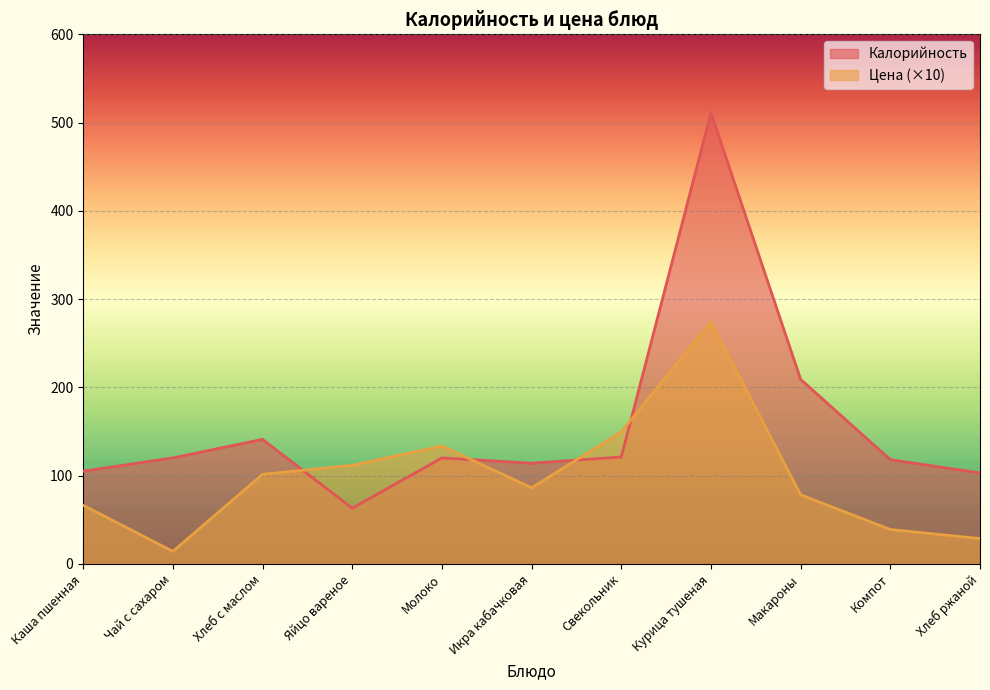

Does the chart display data point markers on the line(s)?

No